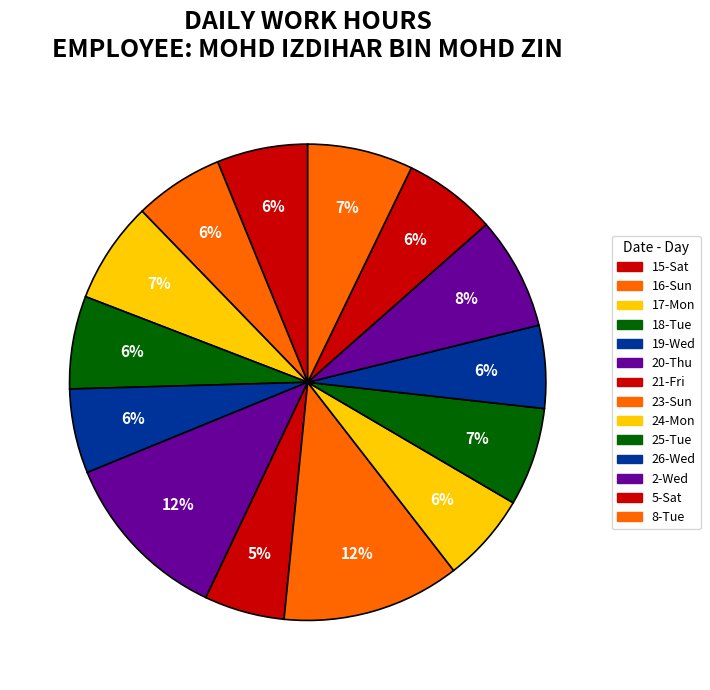

Which slice is the smallest?

21-Fri